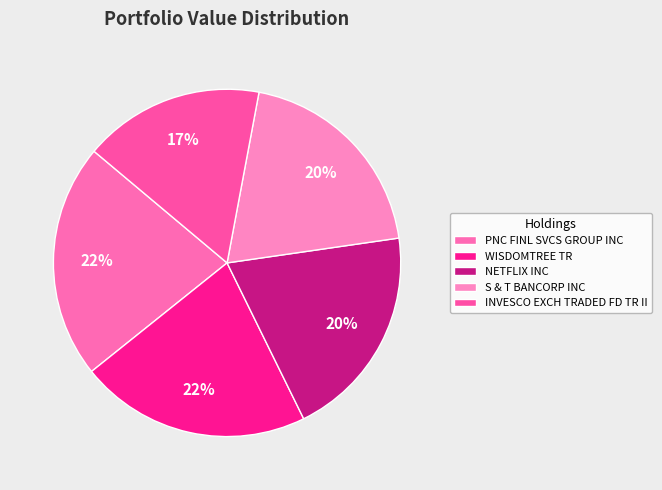

Does WISDOMTREE TR represent more than half of the total?

No